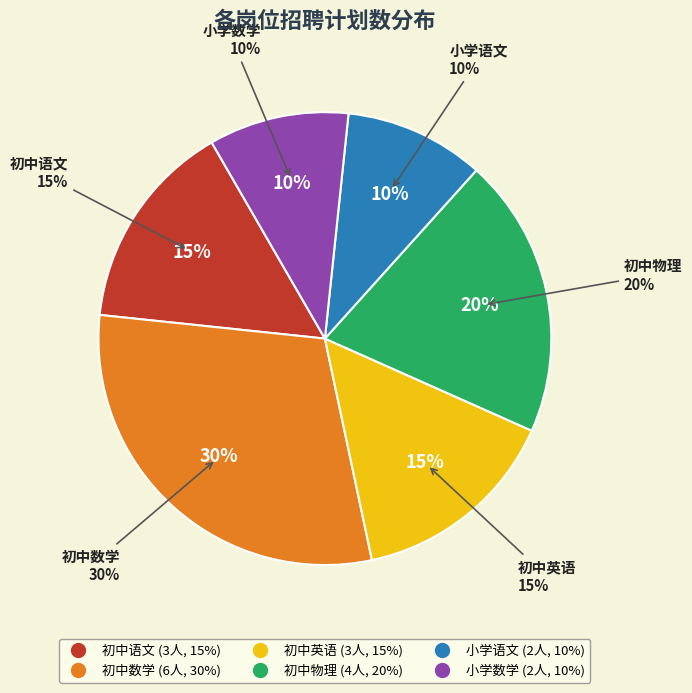

The 初中语文 slice represents 15% of the pie. True or false?

True